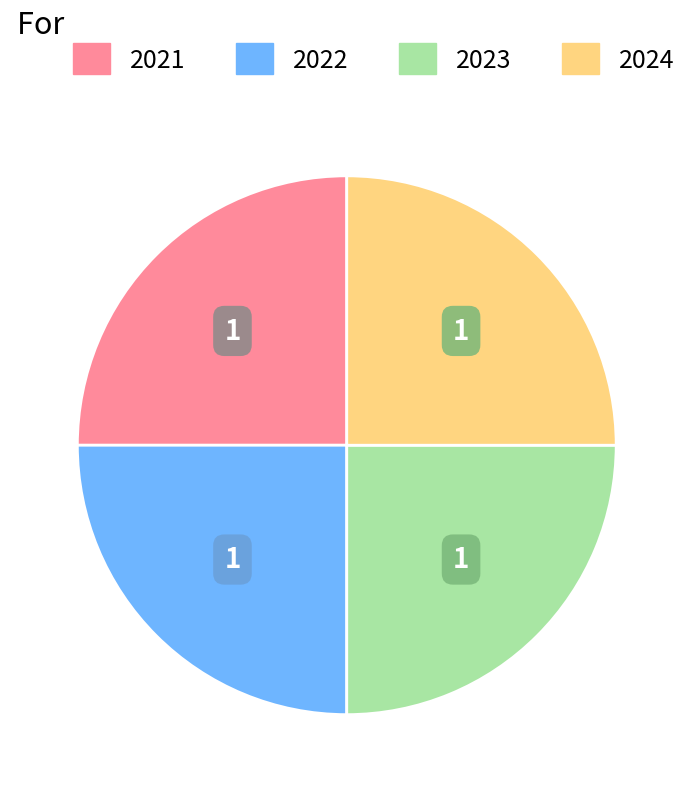

Is there any slice that represents more than half of the pie?

No